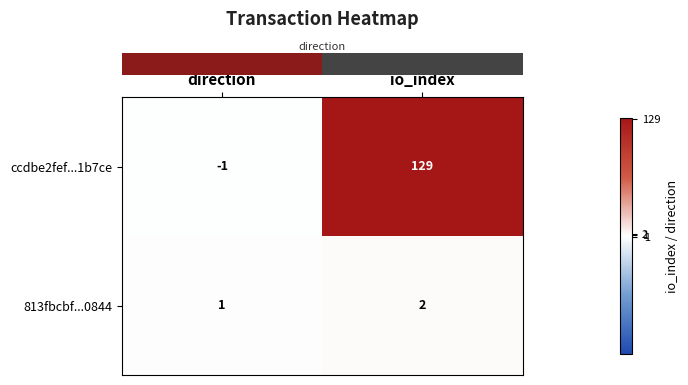

Rank the series by their maximum value, from highest to lowest.

ccdbe2fef...1b7ce, 813fbcbf...0844